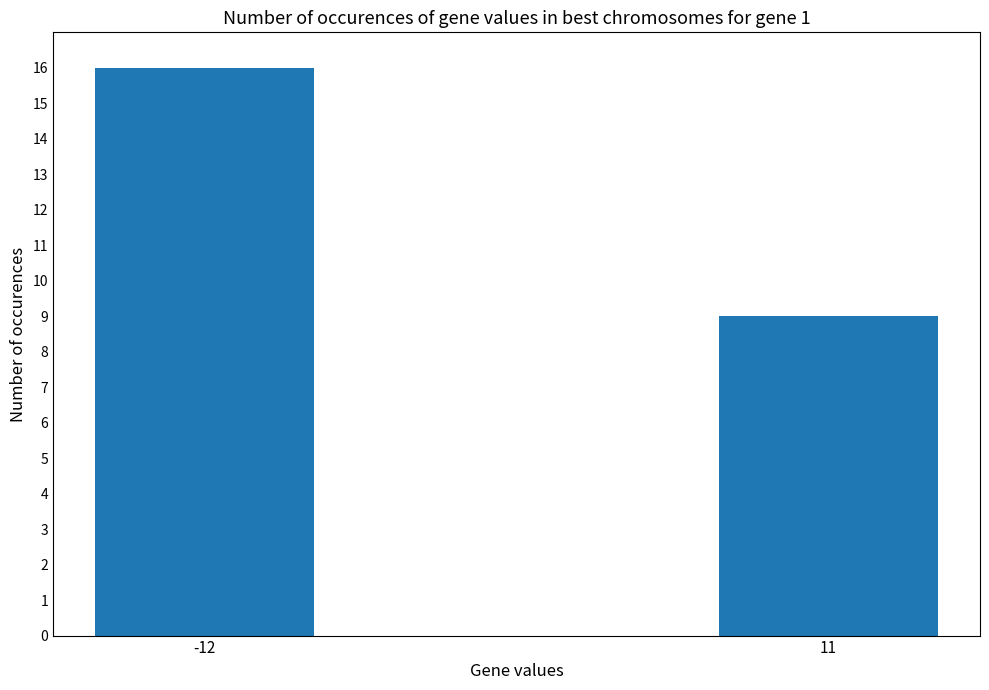

At which category does the chart reach its minimum across all series?

11